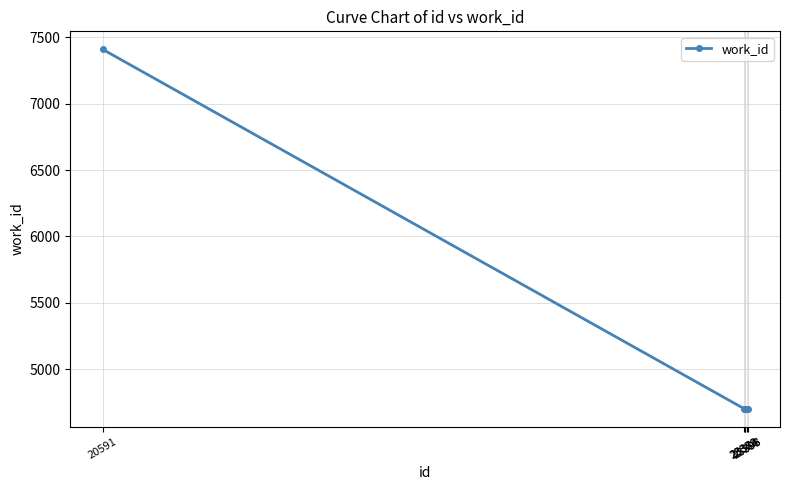

What is the value of the 6th point from the left?

4702